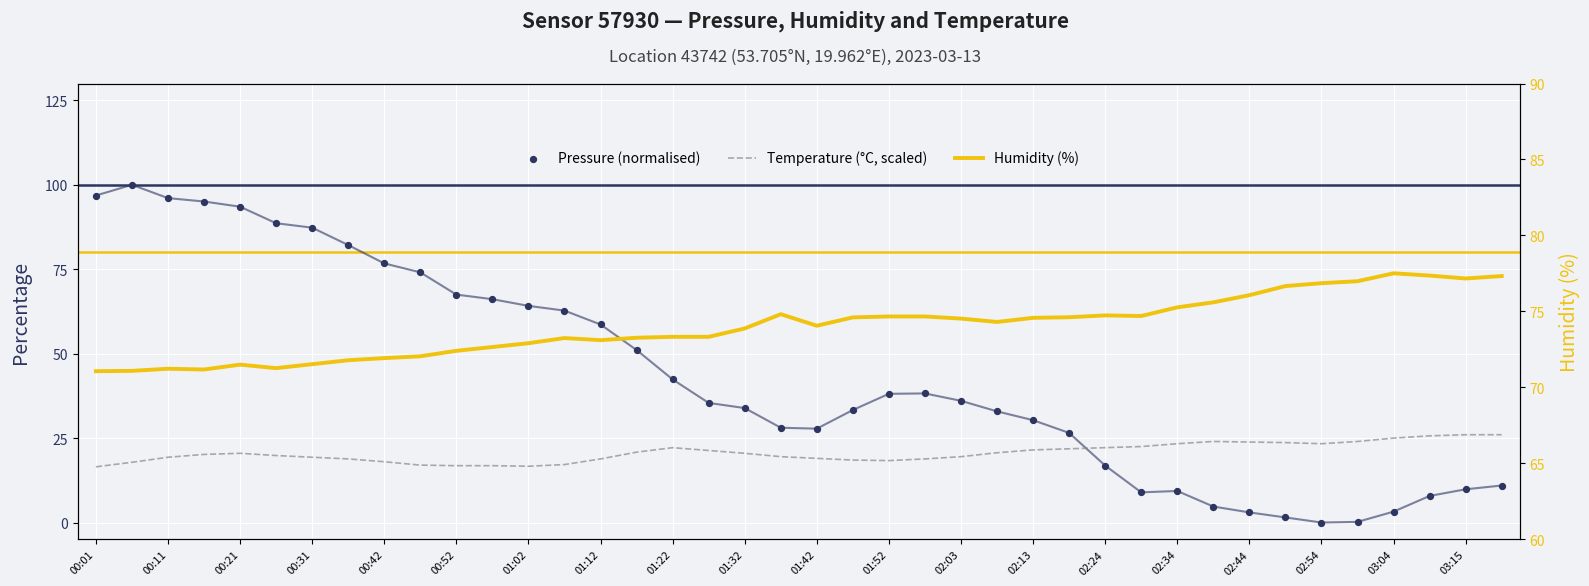

At which category is the sum across all series the highest?

00:11